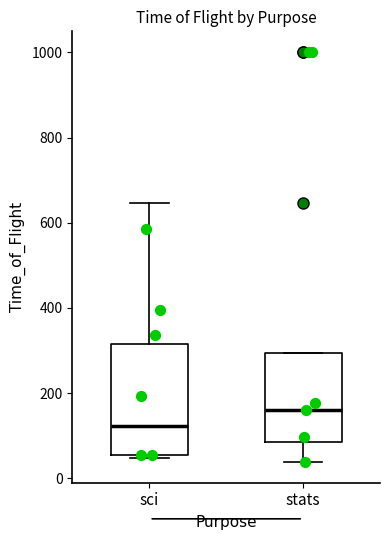

Comparing the boxes themselves (not the whiskers), which one is the tallest?

sci